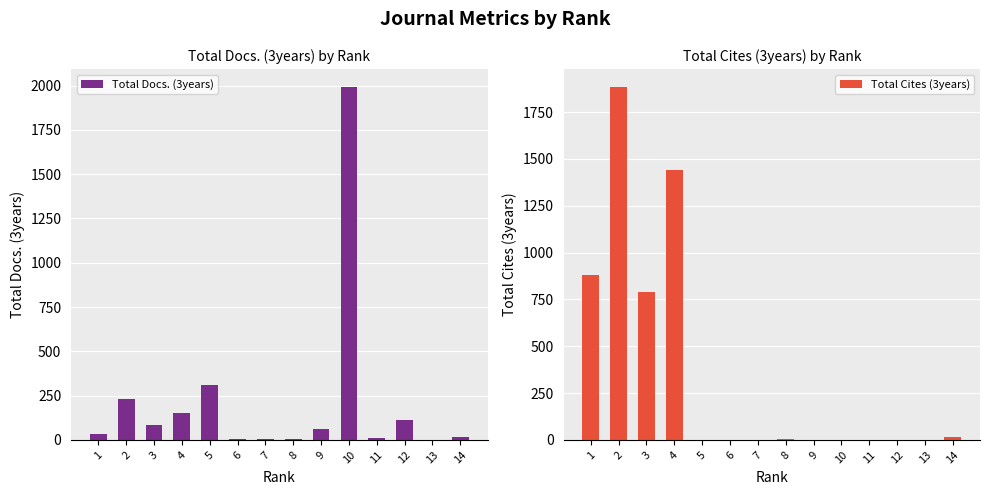

What are all the series names shown in the legend?

Total Docs. (3years), Total Cites (3years)